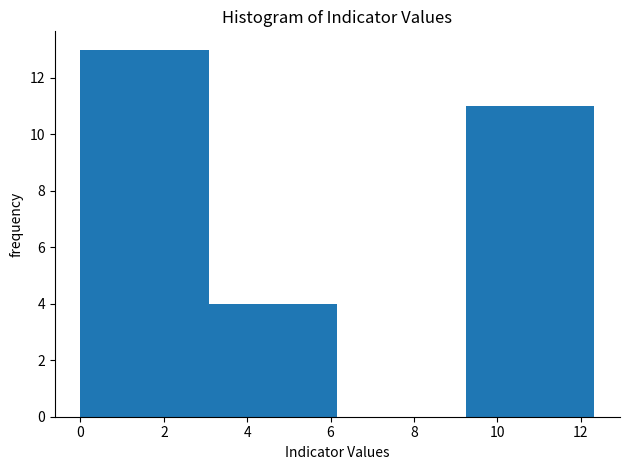

What is the height of the bar covering 0.0 to 3.0 on the x-axis? Neither the bar edges nor the heights are printed on the chart, so give them approximately, as read against the axes.

13